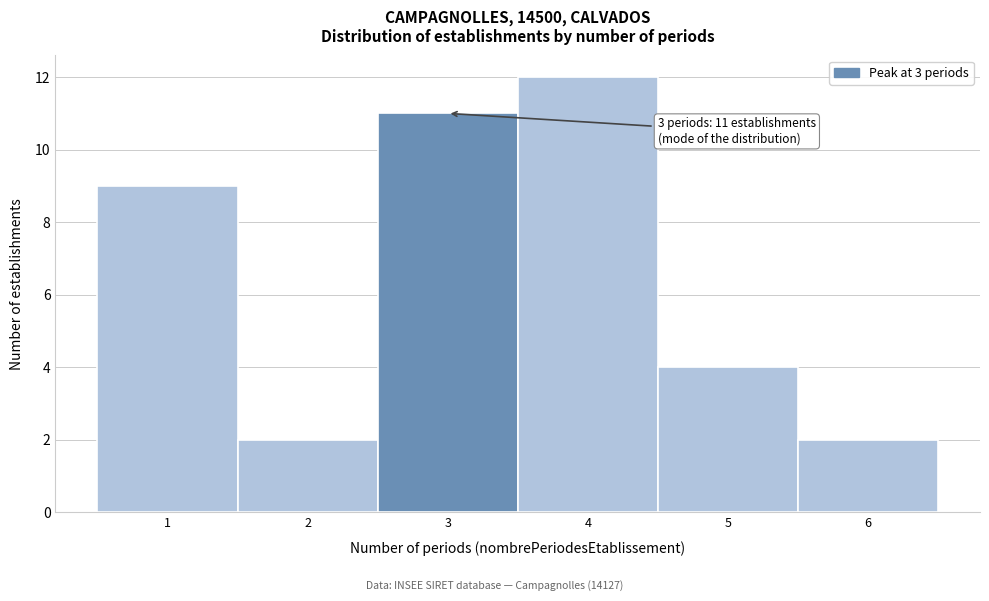

Reading left to right, extract all data points from this chart.

9	2	11	12	4	2